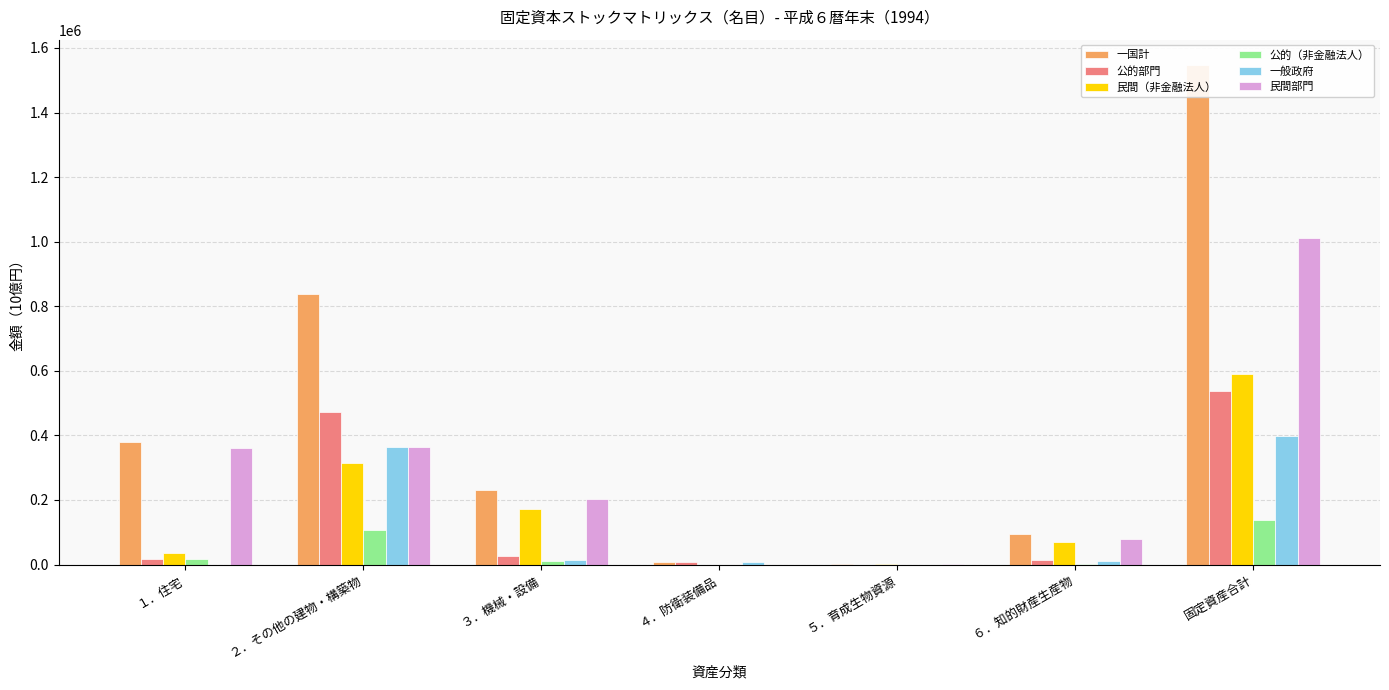

List the series in order of their peak value, lowest first.

公的（非金融法人）, 一般政府, 公的部門, 民間（非金融法人）, 民間部門, 一国計